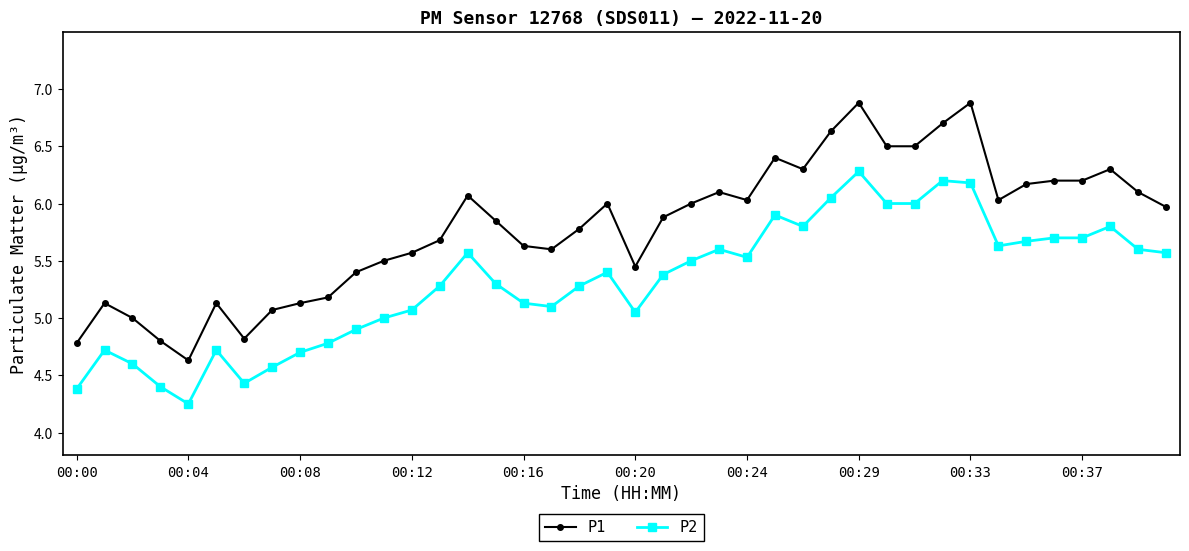

What is the highest value of the P1 series?

6.9